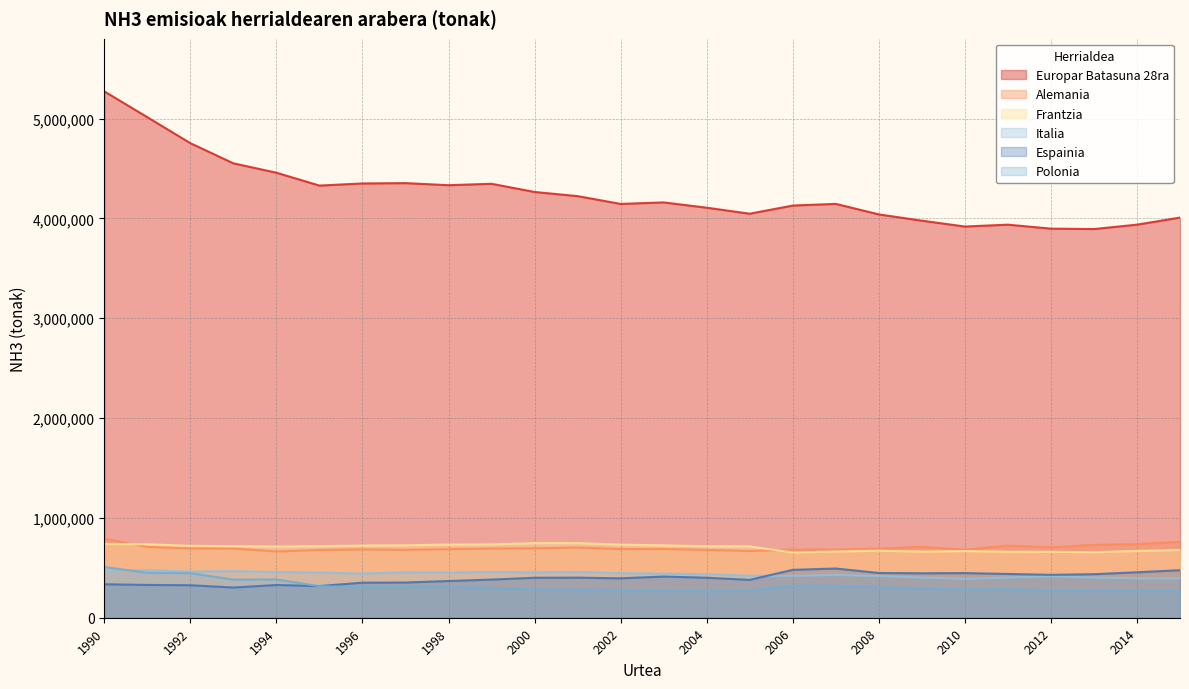

What is the total value across all series at 1996?

6855907